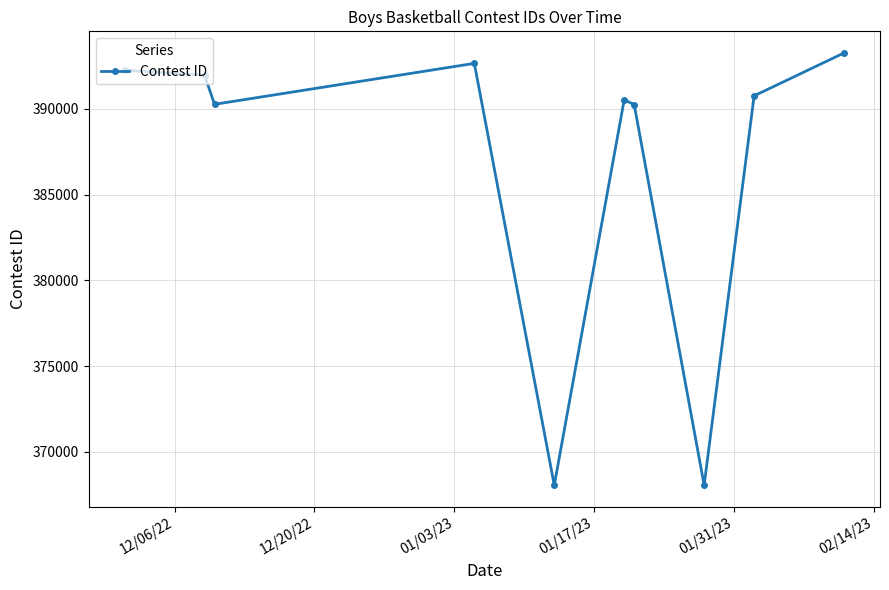

What is the smallest value displayed?

368056